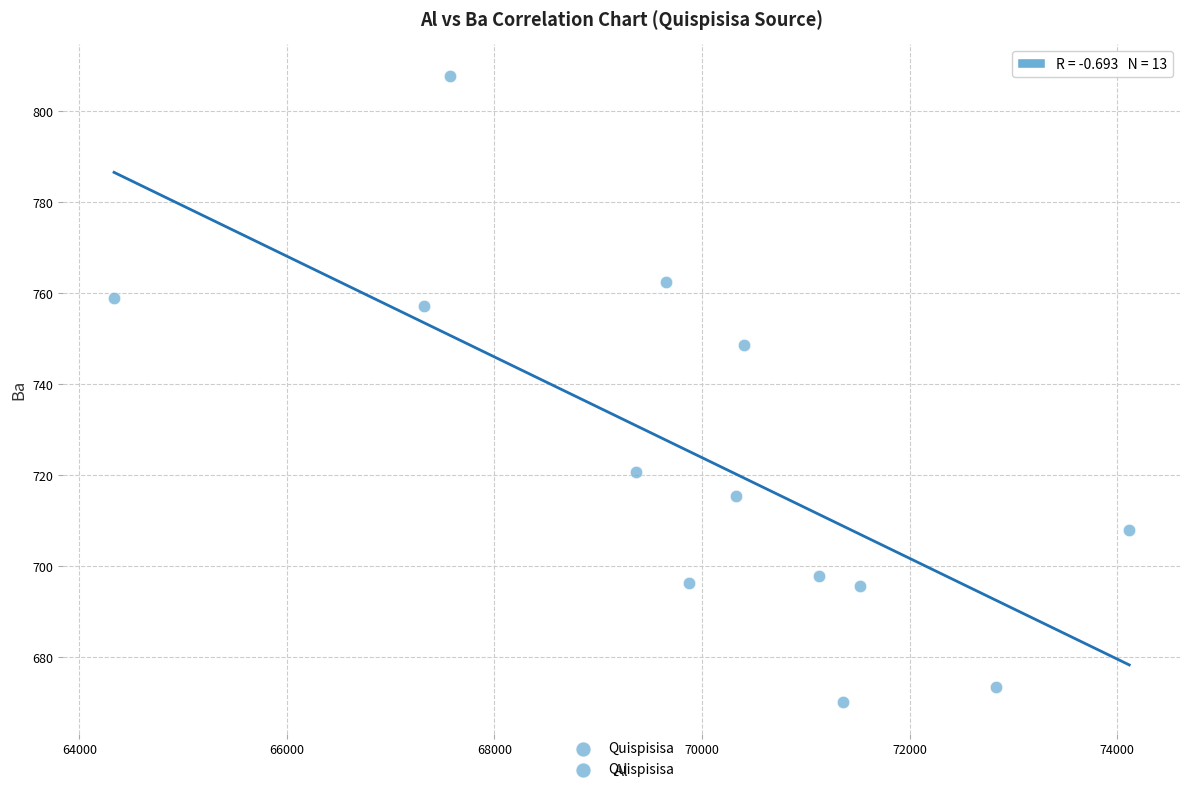

What Y value in the scatter plot is closest to 738?

748.7